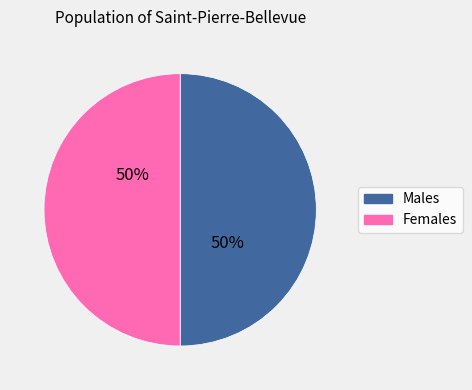

Approximately how many times larger is the value at Females compared to Males?

1.0